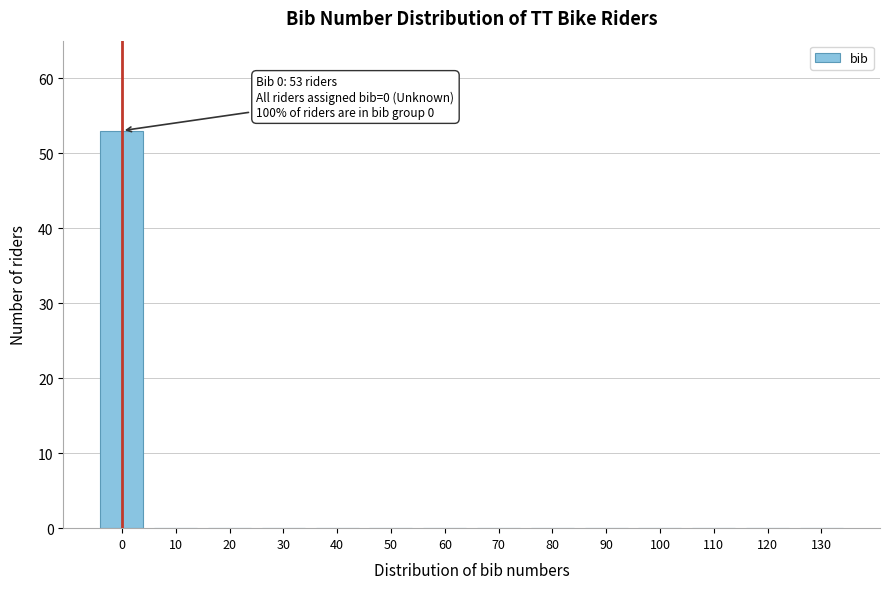

Reading left to right, transcribe all the data shown in this chart.

0=53	10=0	20=0	30=0	40=0	50=0	60=0	70=0	80=0	90=0	100=0	110=0	120=0	130=0